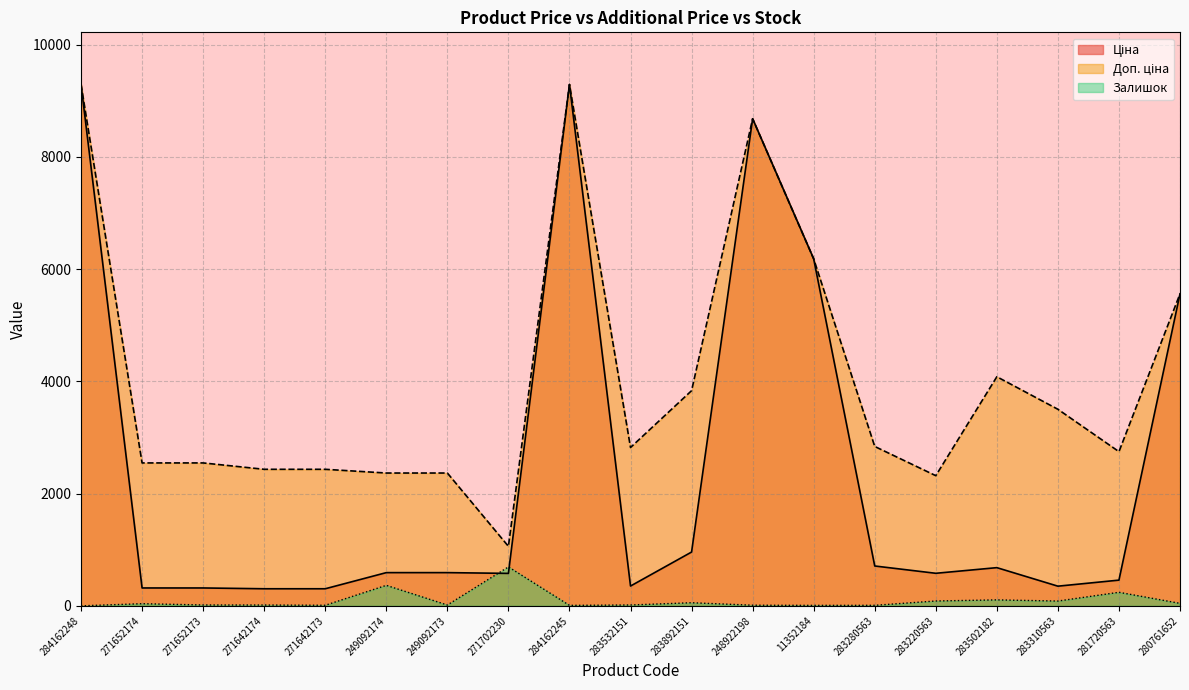

Which series has the largest range (max minus min)?

Ціна